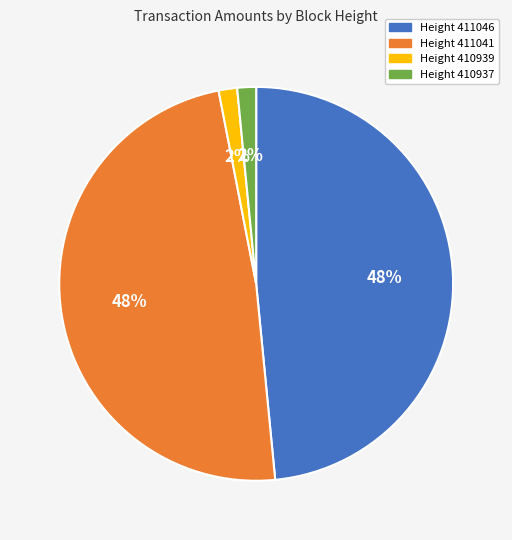

Count the number of slices in the pie.

4